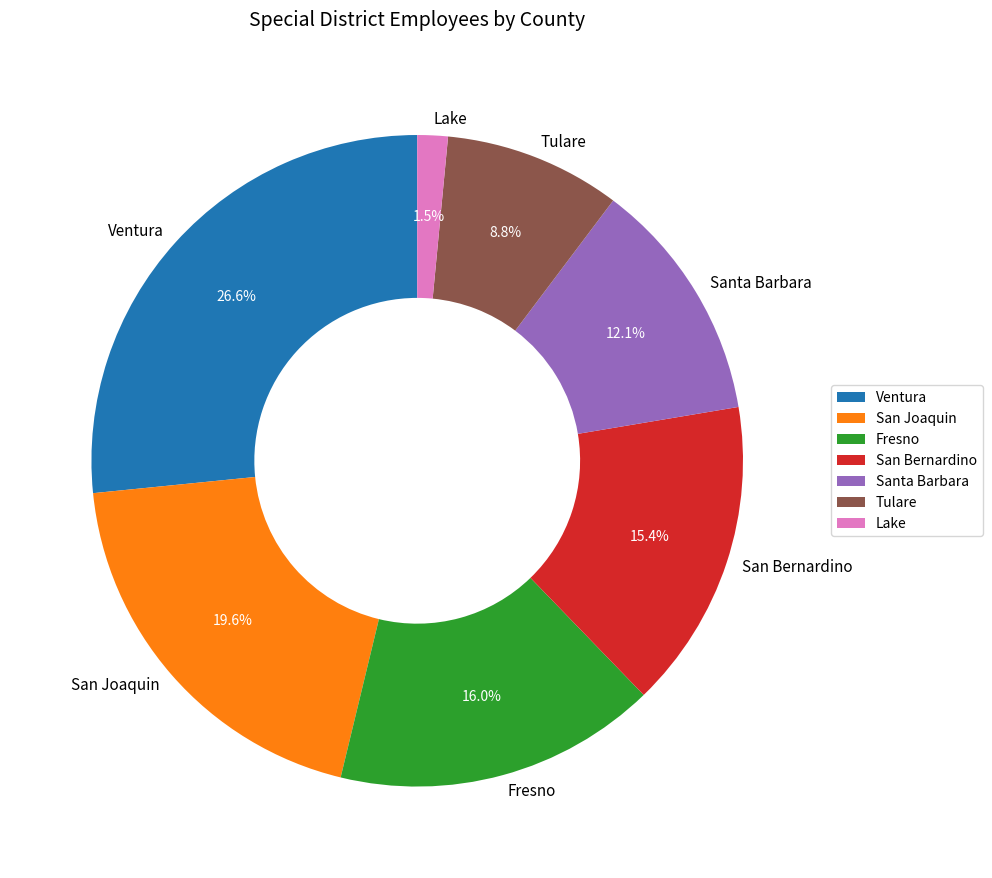

Does any single category account for the majority?

No